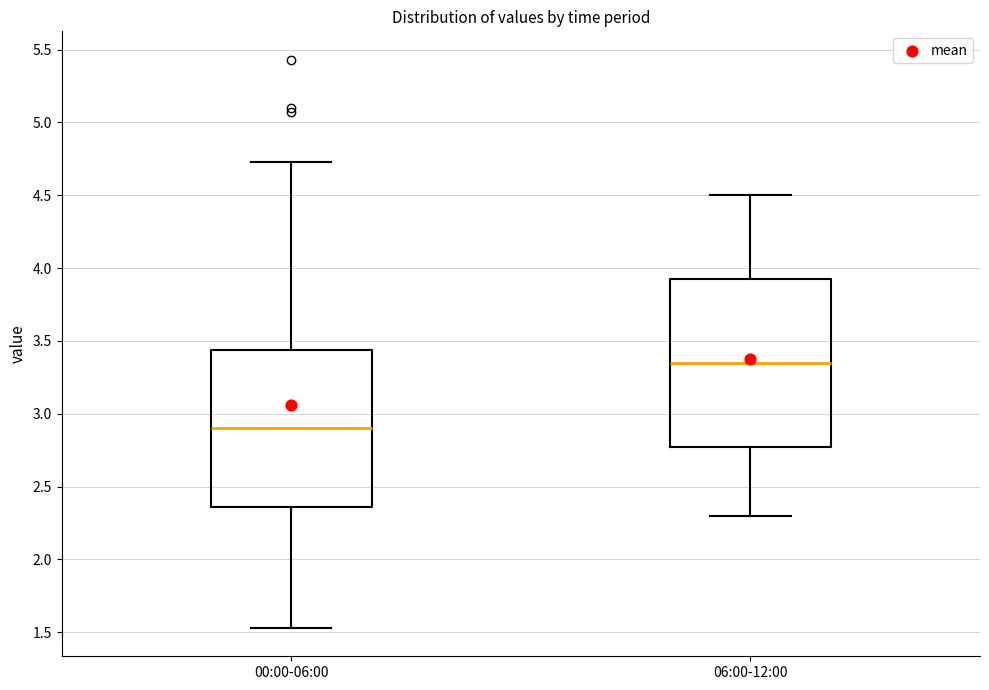

Where is the upper edge of the box for 00:00-06:00 on the y-axis? The values are not printed on the chart, so give them approximately, as read against the axis.

3.45